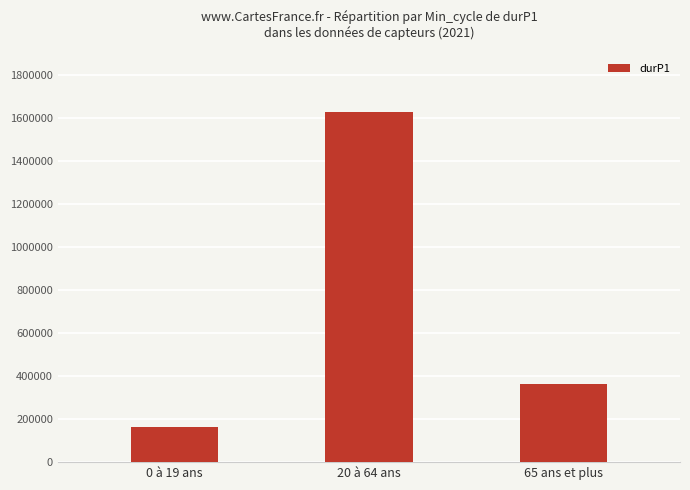

How many values are between 161186 and 1631088?

3